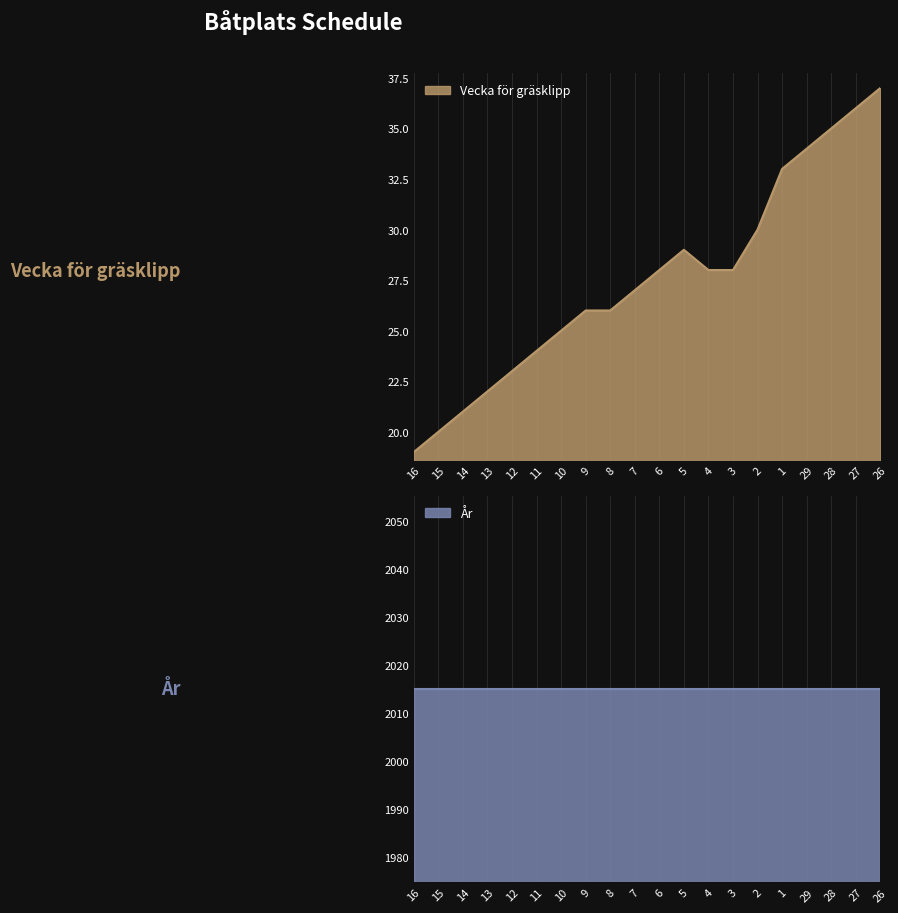

True or false: Vecka för gräsklipp has a value of 24 at 11.

True